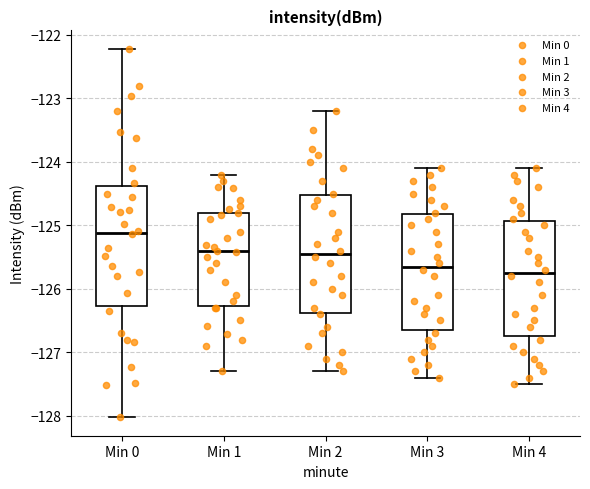

Where does the lower whisker of the box for Min 0 end on the y-axis? The values are not printed on the chart, so give them approximately, as read against the axis.

-128.0